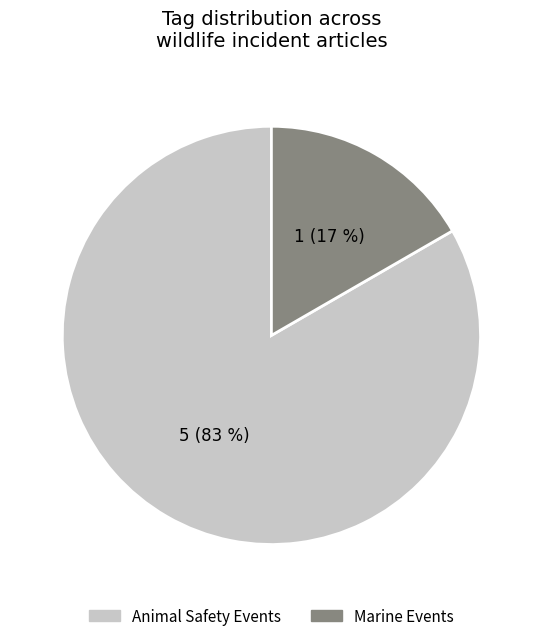

Does any single category account for the majority?

Yes